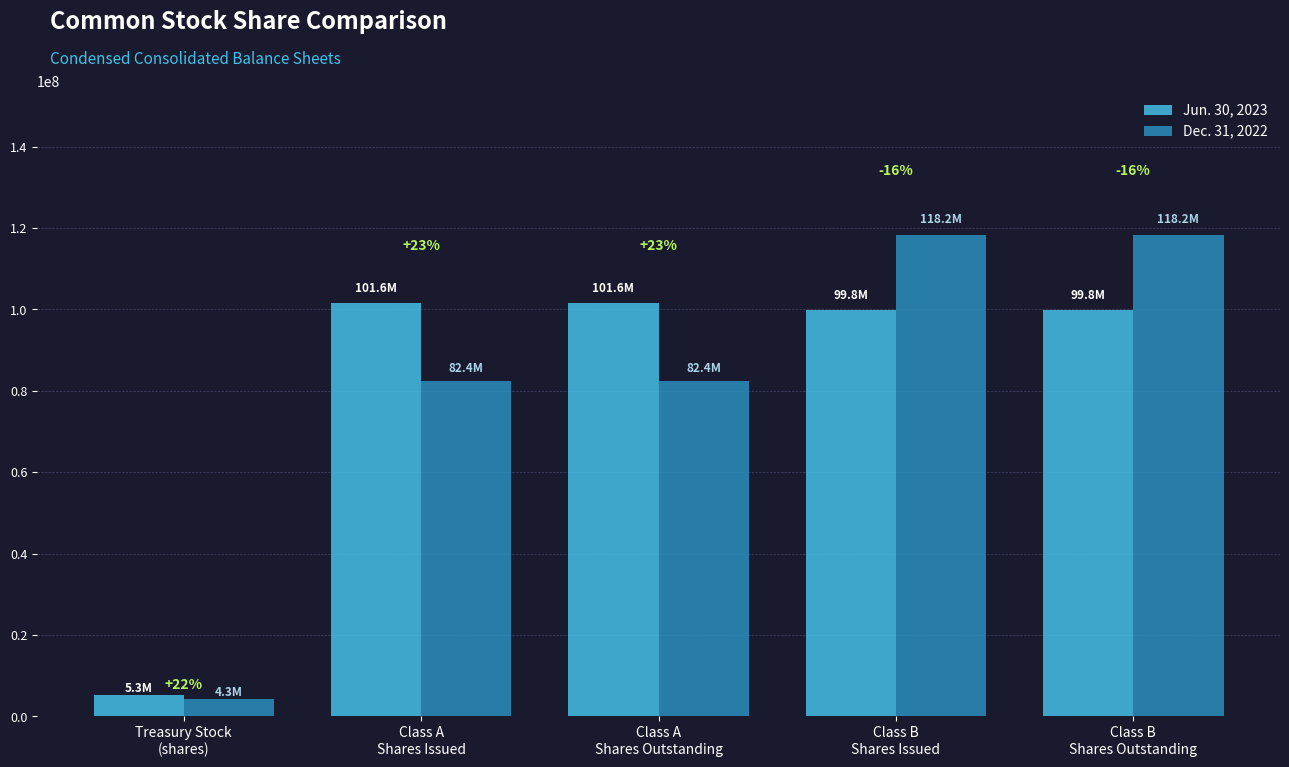

What are all the series names shown in the legend?

Jun. 30, 2023, Dec. 31, 2022